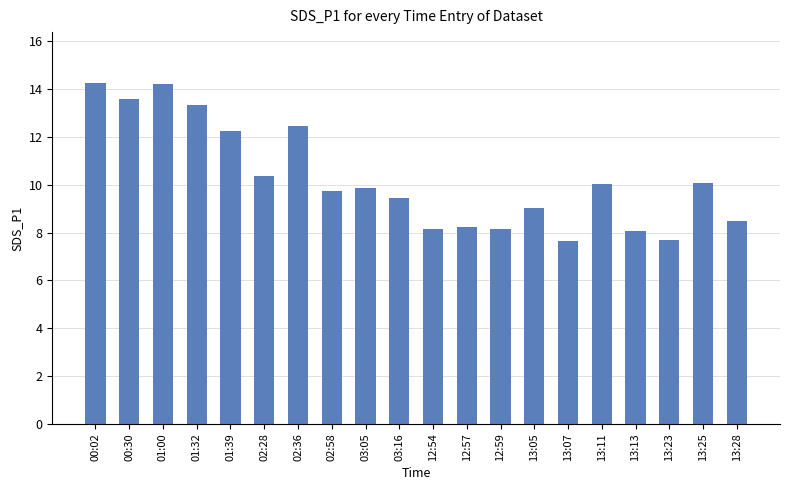

What is the change in value from 13:05 to 13:07?

-1.4